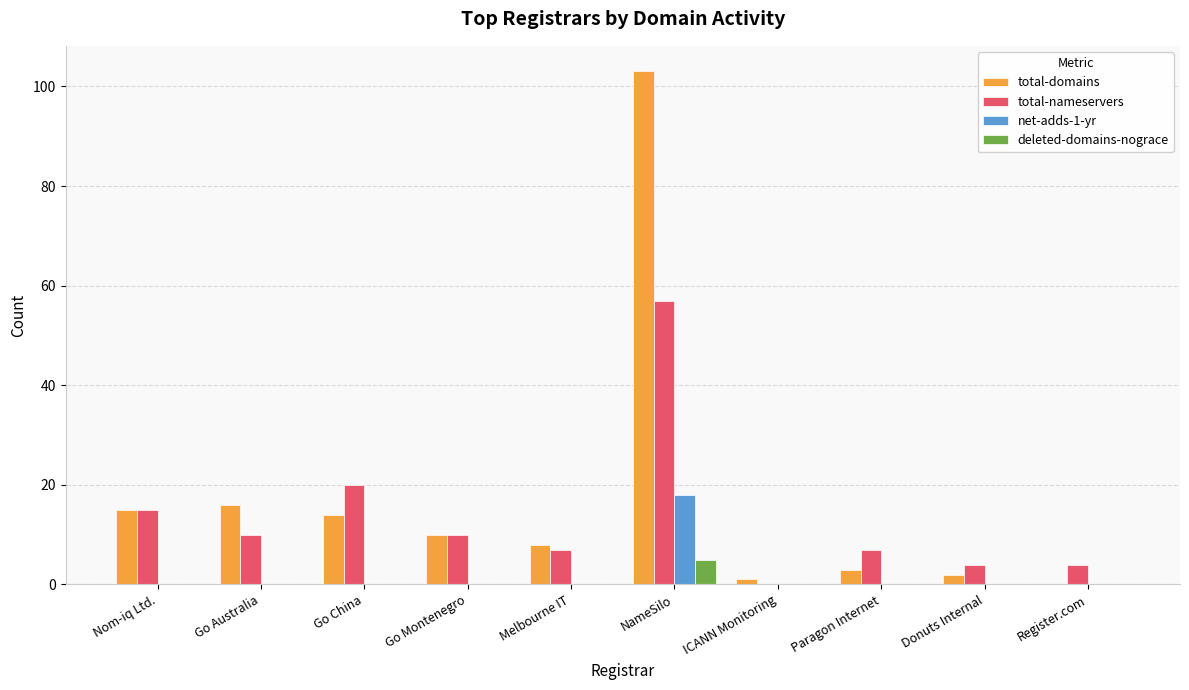

What is the sum of all total-nameservers values?

134